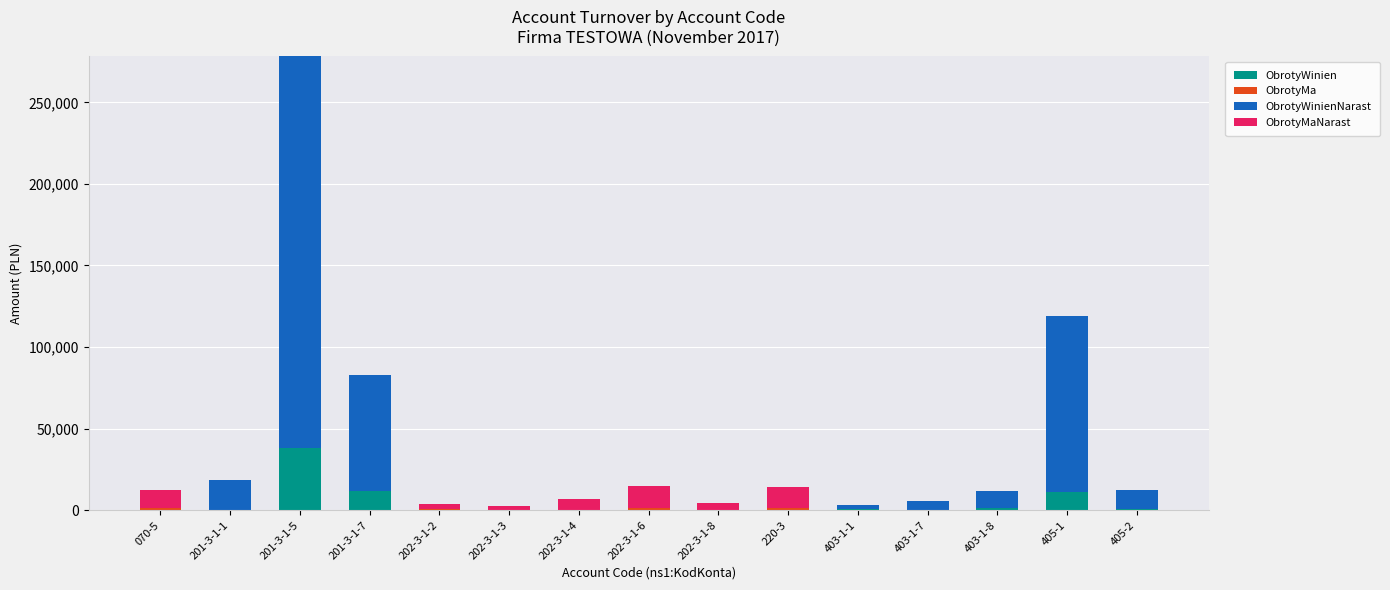

Are the bars horizontal?

No